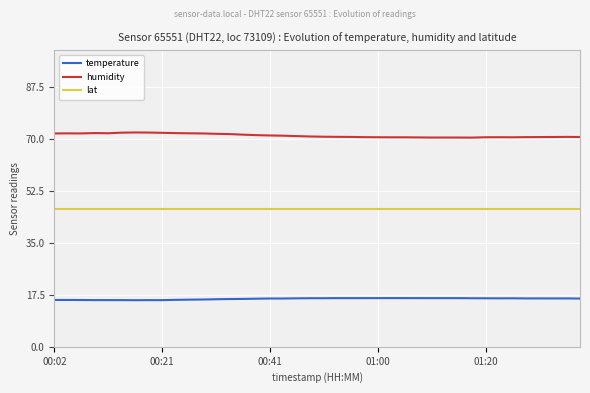

What is the lowest value of the humidity series?

70.5